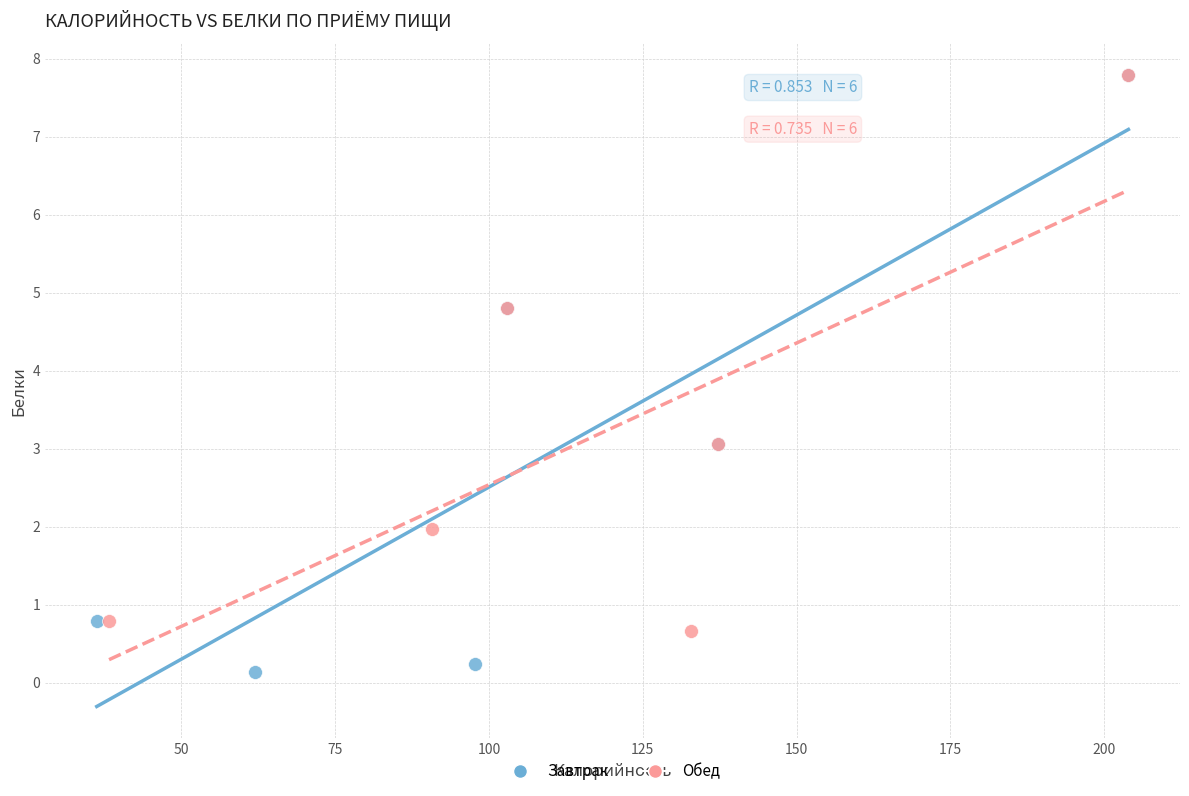

Which series has the largest Y range (max minus min)?

Завтрак